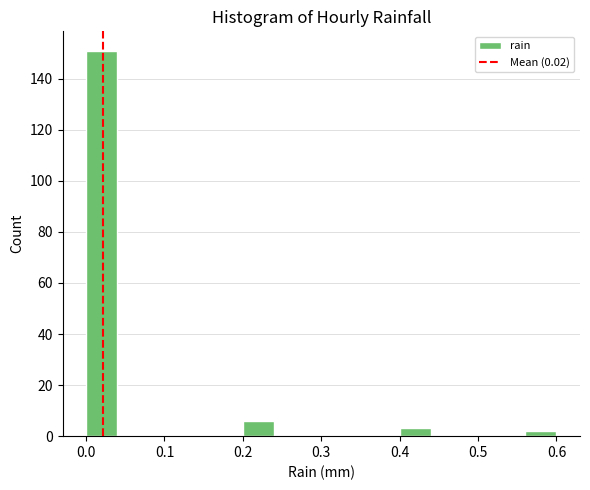

How tall is the bar that spans 0.56 to 0.60 on the x-axis? The values are not printed on the chart, so give them approximately, as read against the axis.

2